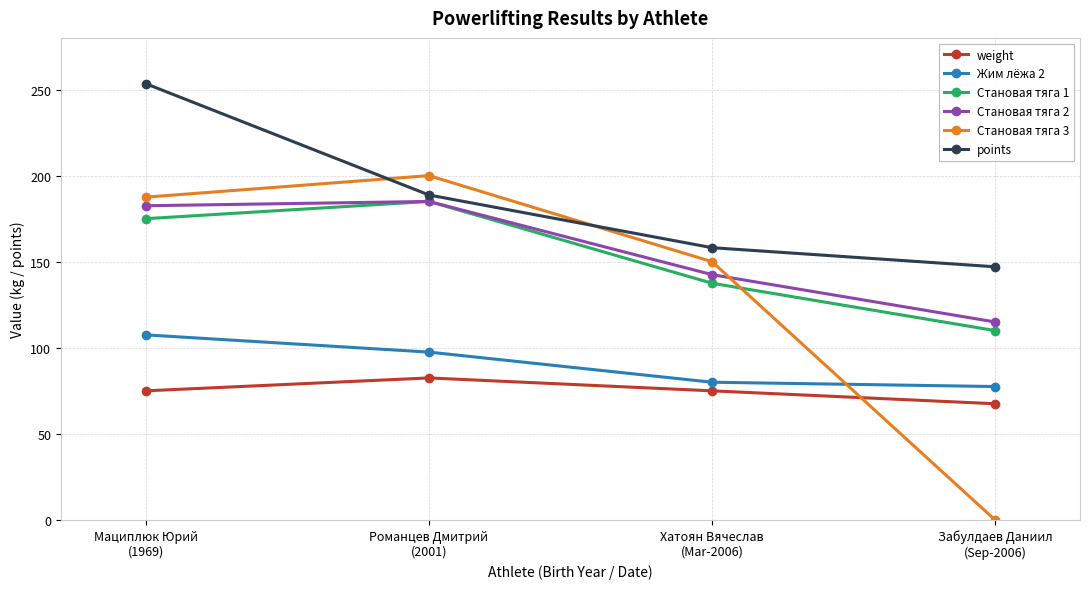

Reading right to left, transcribe all the data shown in this chart.

weight: 67.5	75.0	82.5	75.0
Жим лёжа 2: 77.5	80.0	97.5	107.5
Становая тяга 1: 110.0	137.5	185.0	175.0
Становая тяга 2: 115.0	142.5	185.0	182.5
Становая тяга 3: 0.0	150.0	200.0	187.5
points: 147.1	158.1	188.8	253.4